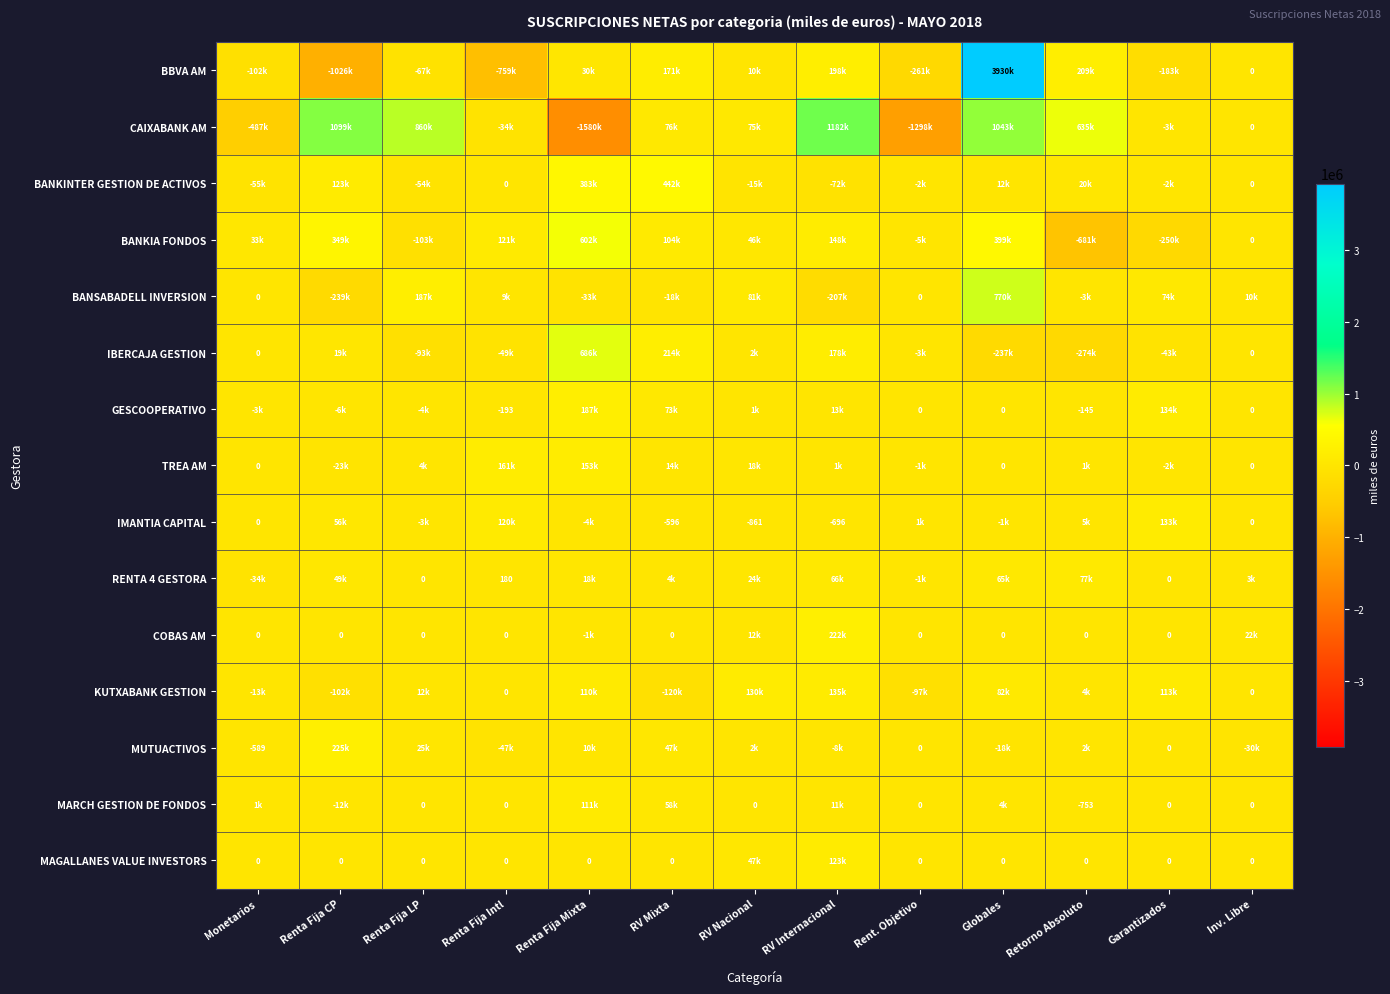

The value of IMANTIA CAPITAL at RV Nacional is -227. True or false?

False